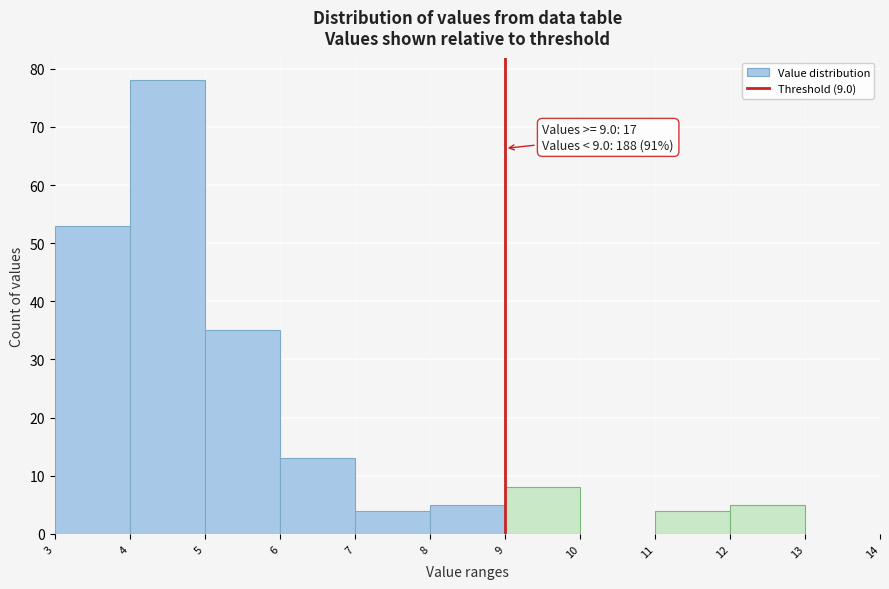

Which range on the x-axis has the tallest bar?

4 to 5